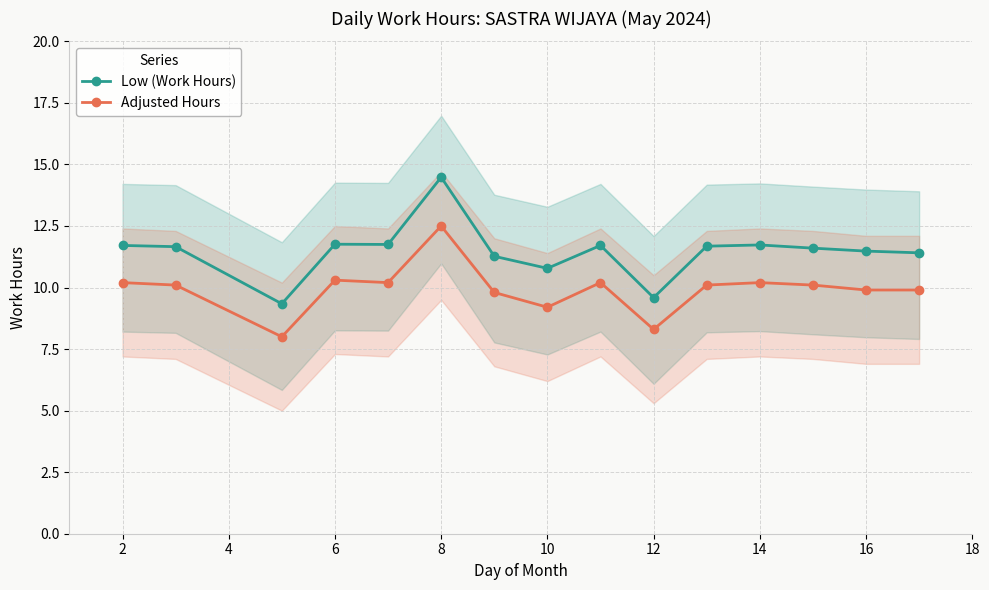

True or false: Adjusted Hours and Low (Work Hours) cross at least once.

False